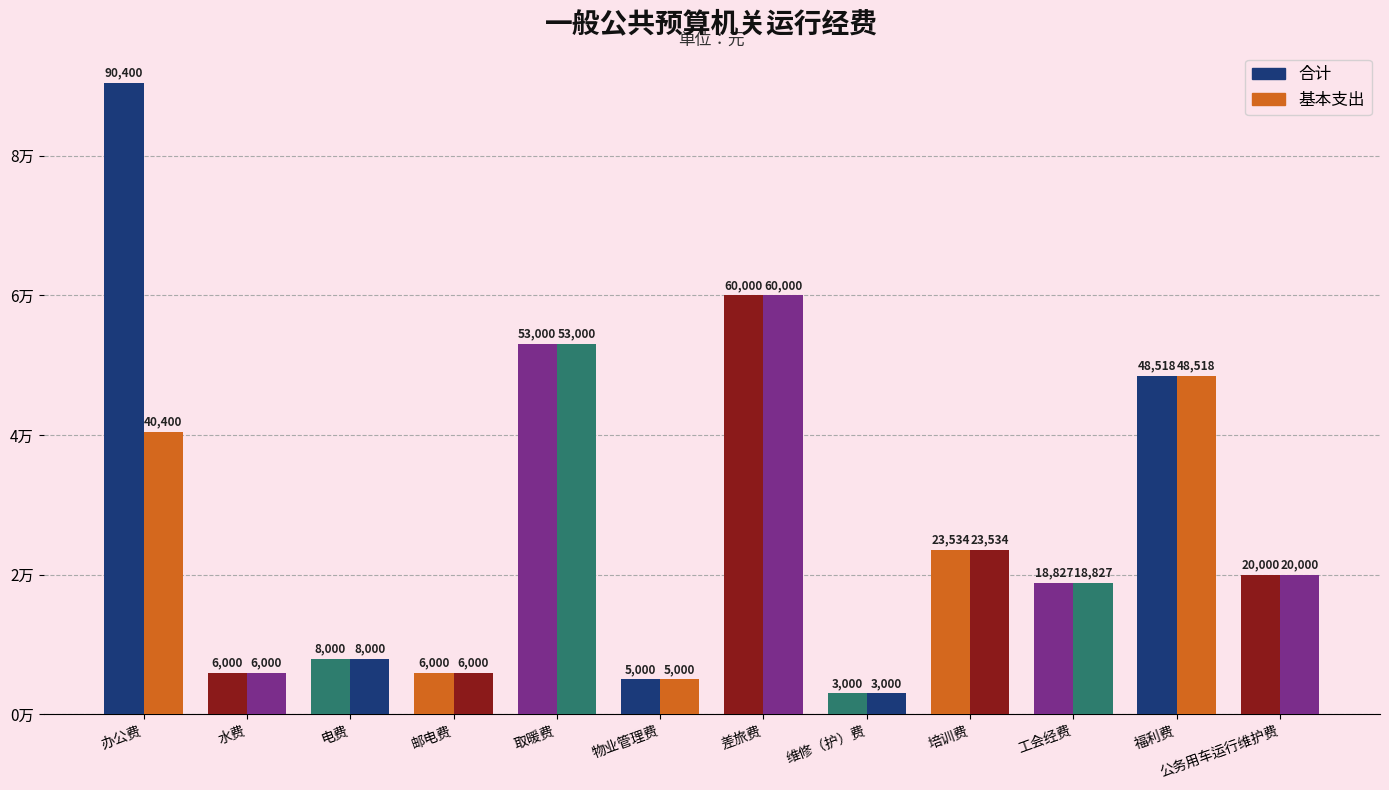

What is the sum of the 基本支出 values at 办公费 and 取暖费?

93400.0